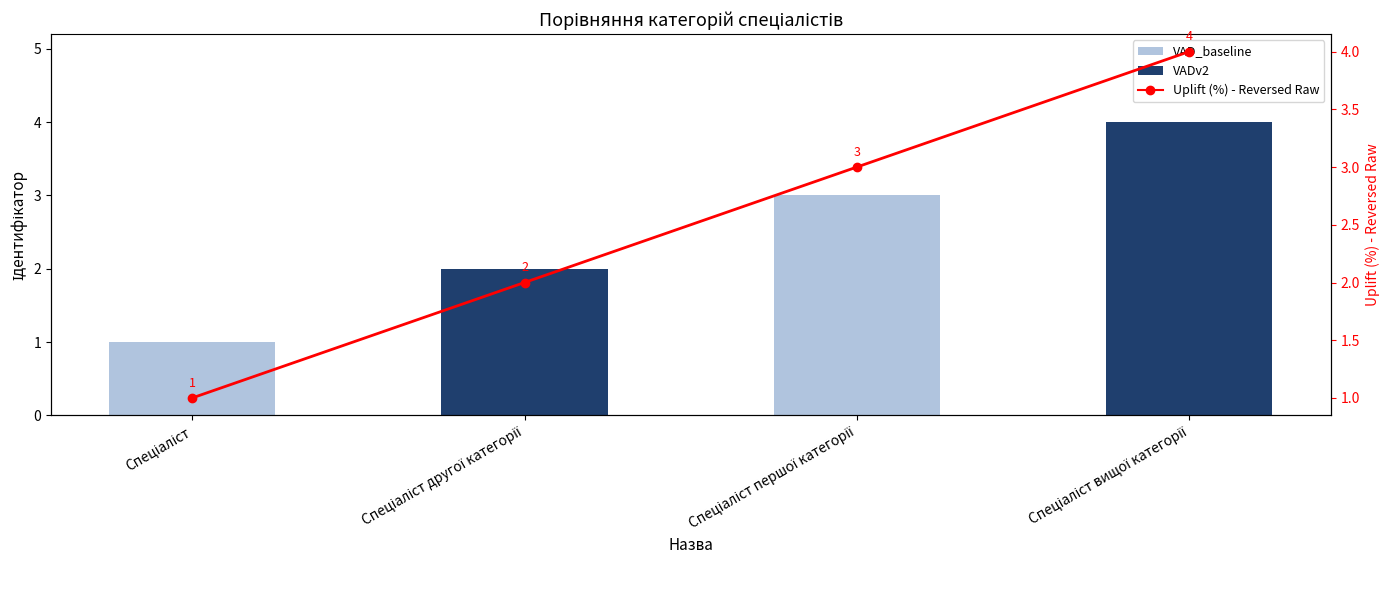

How many data points in Uplift (%) are less than 3?

2